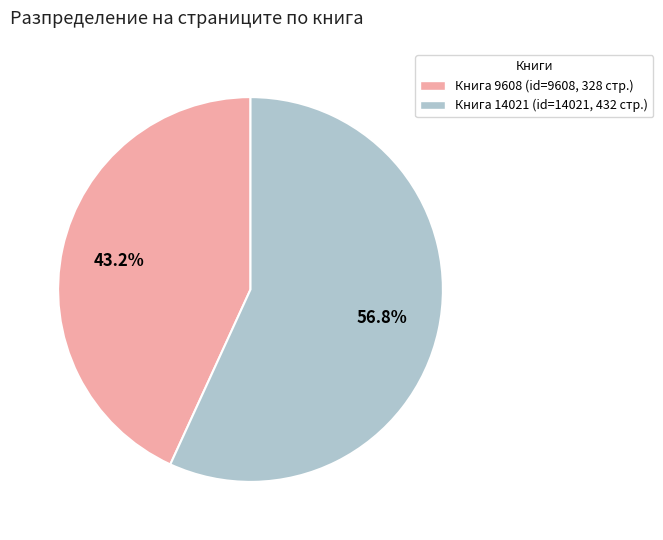

Rank the categories by value from lowest to highest.

Книга 9608 (id=9608, 328 стр.), Книга 14021 (id=14021, 432 стр.)